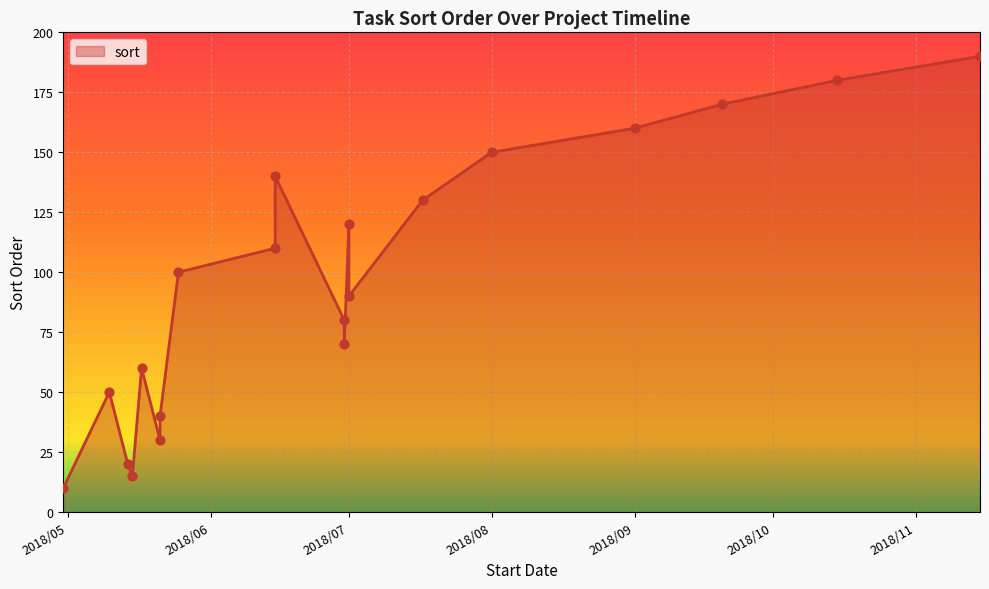

What is the change in value from 2018/05/25 to 2018/08/01?

+50